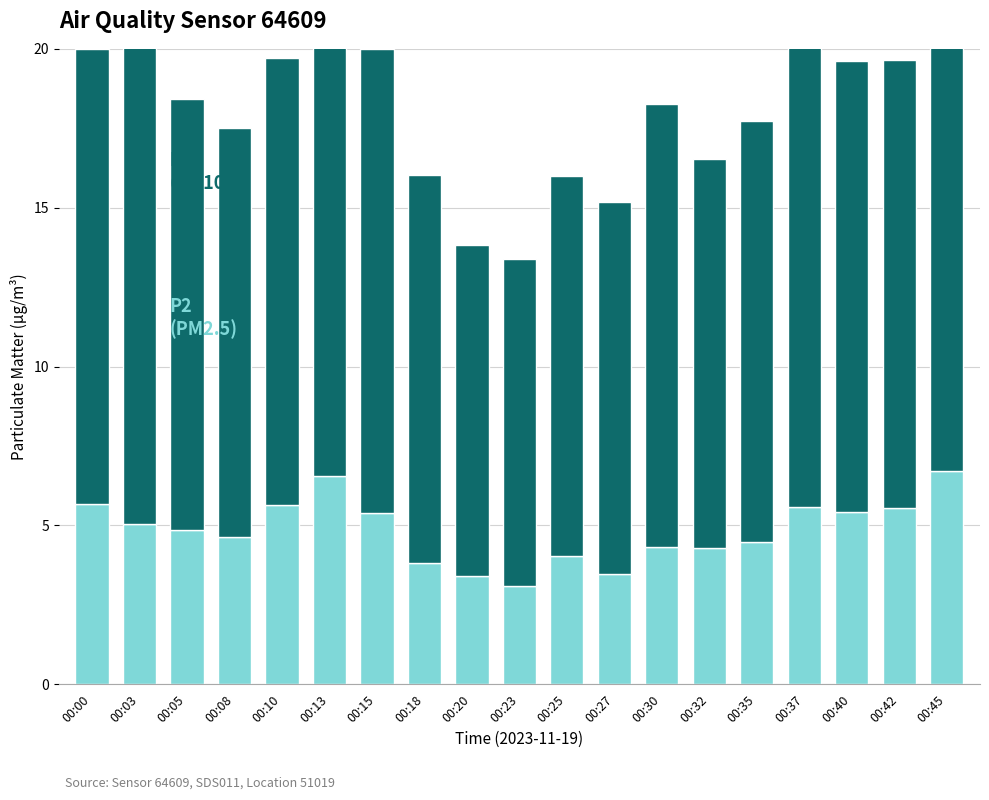

Rank the categories by P1 value from lowest to highest.

00:23, 00:20, 00:27, 00:25, 00:18, 00:32, 00:08, 00:35, 00:05, 00:30, 00:10, 00:42, 00:40, 00:00, 00:15, 00:37, 00:03, 00:13, 00:45